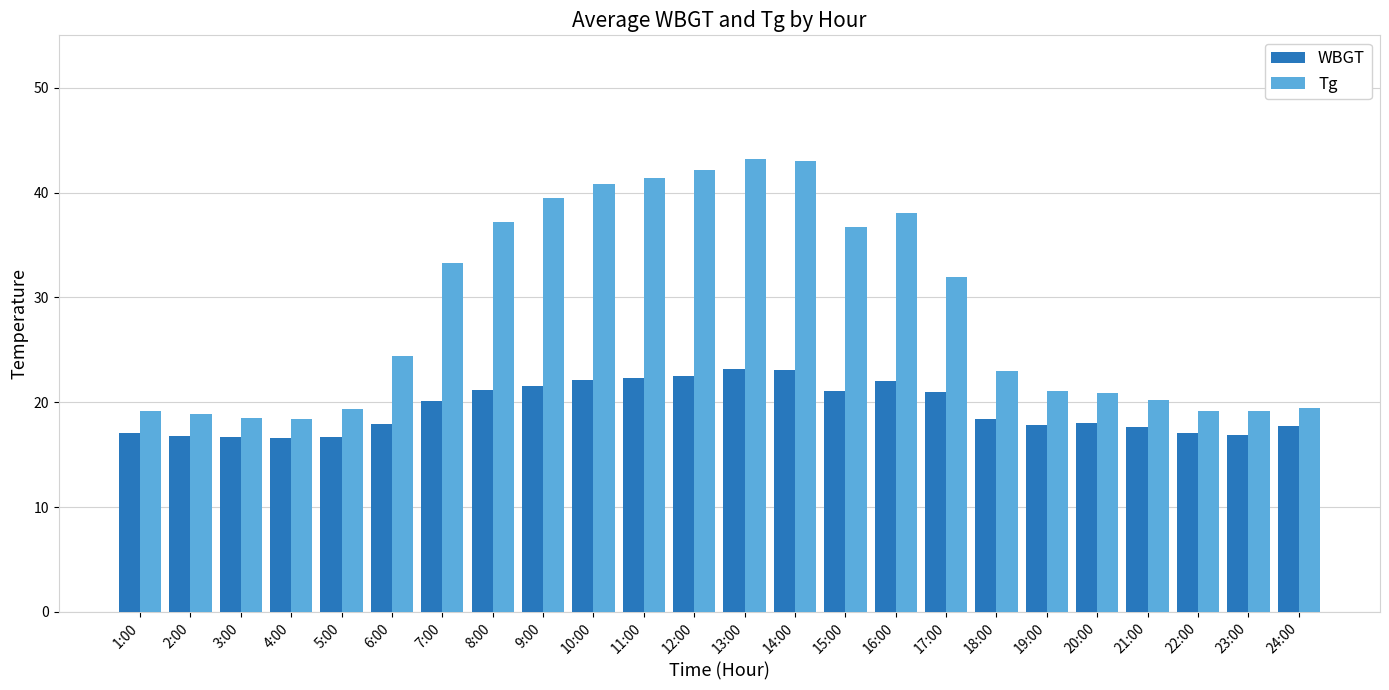

List the series in order of their overall mean, lowest first.

WBGT, Tg